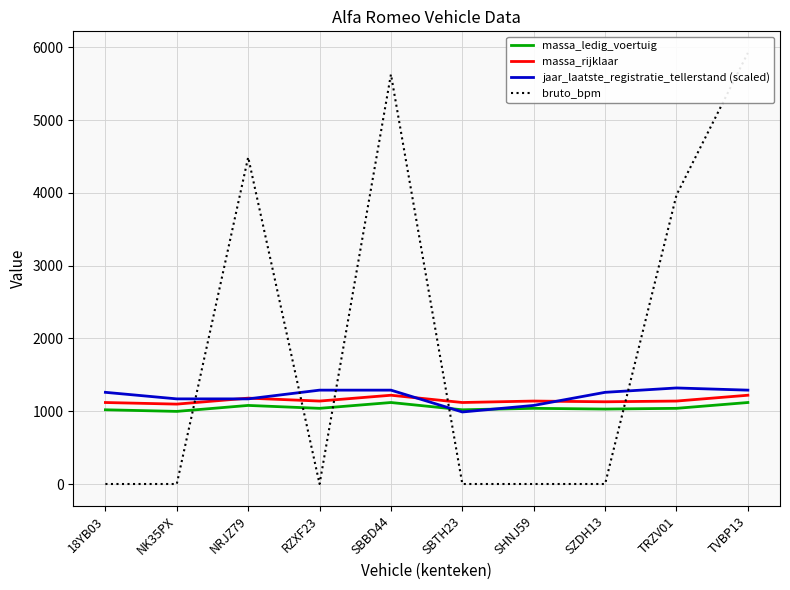

What is the sum of all jaar_laatste_registratie_tellerstand (scaled) values?

12120